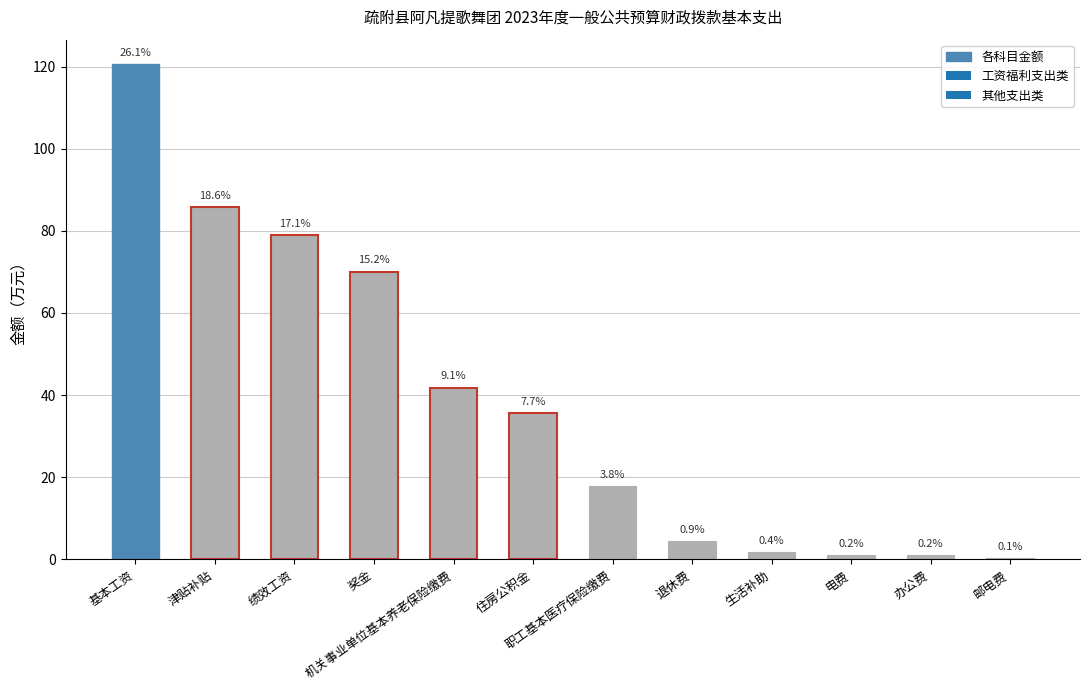

Rank the categories by value from highest to lowest.

基本工资, 津贴补贴, 绩效工资, 奖金, 机关事业单位基本养老保险缴费, 住房公积金, 职工基本医疗保险缴费, 退休费, 生活补助, 电费, 办公费, 邮电费